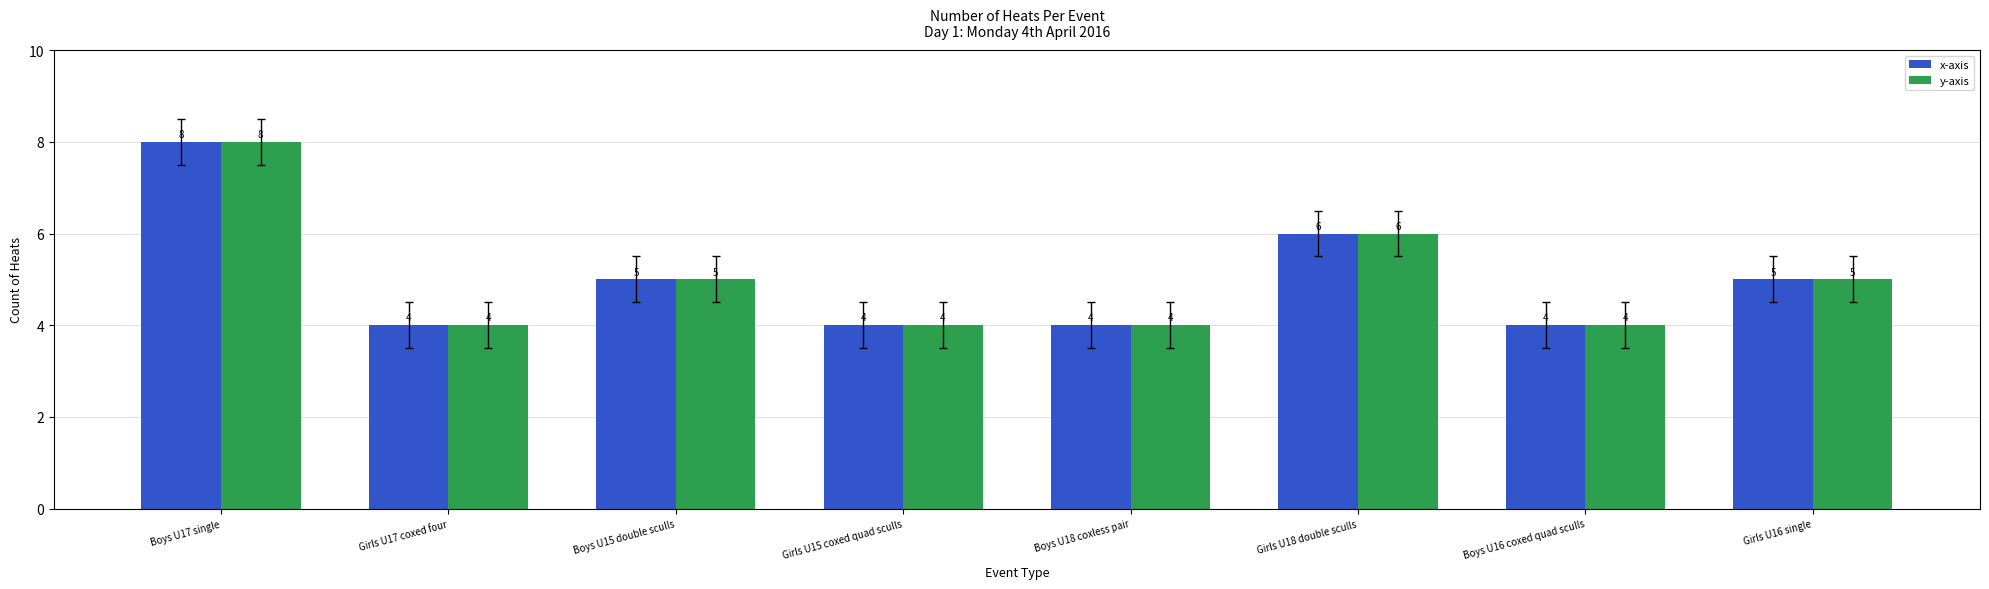

True or false: y-axis has a value of 1 at Boys U16 coxed quad sculls.

False